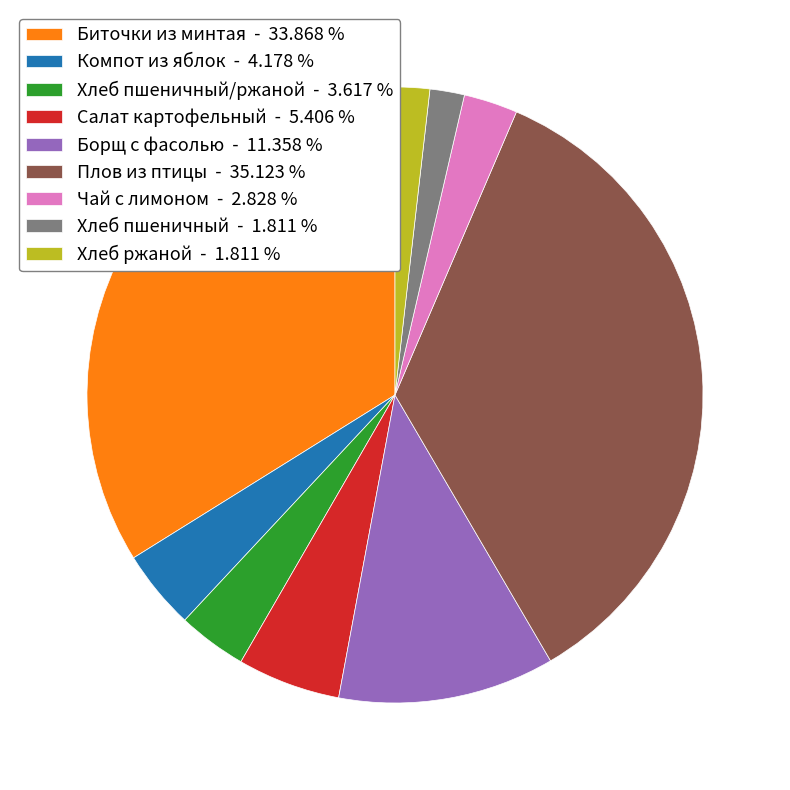

Is the sum of Биточки из минтая - 33.868 % and Плов из птицы - 35.123 % greater than half?

Yes